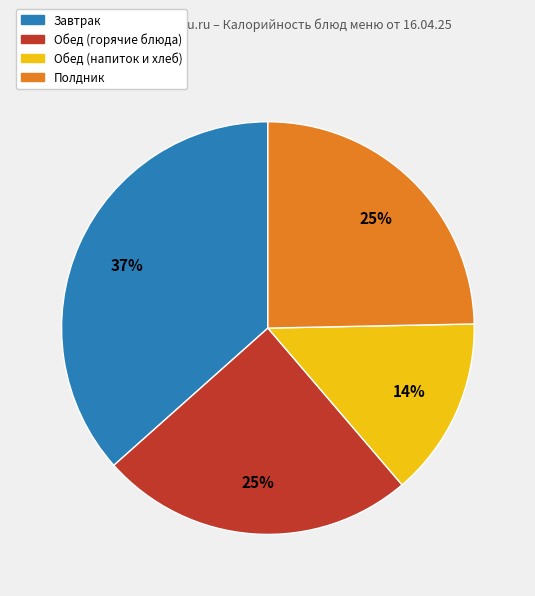

To the nearest percent, what is the difference between the largest and smallest slice percentages?

23%